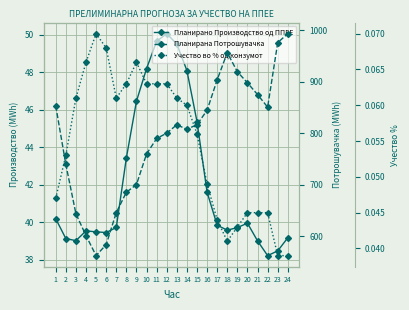

What is the highest value of the Планирано Производство од ППЕЕ series?

50.1